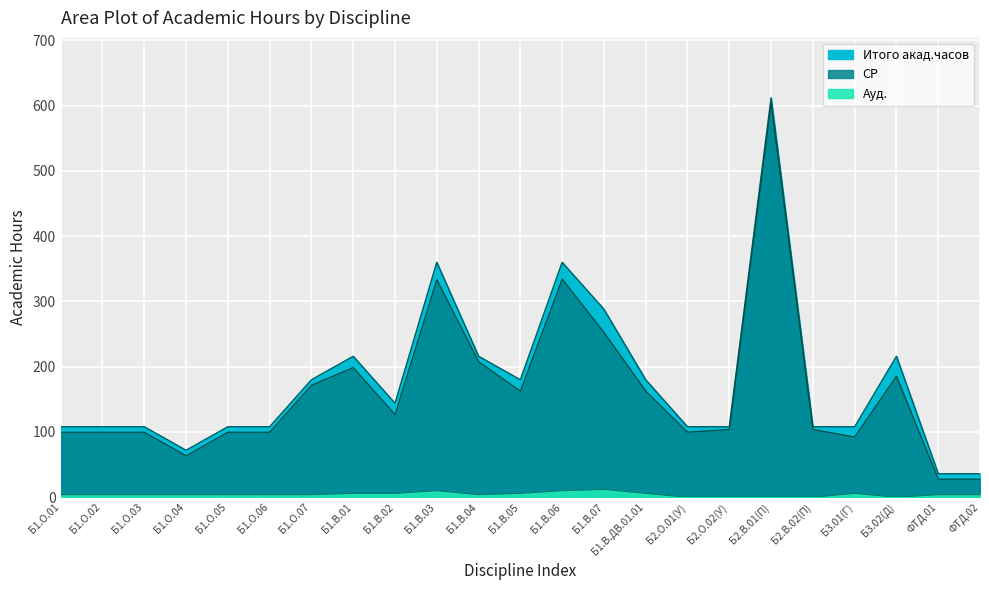

Which series has the widest spread of values?

СР